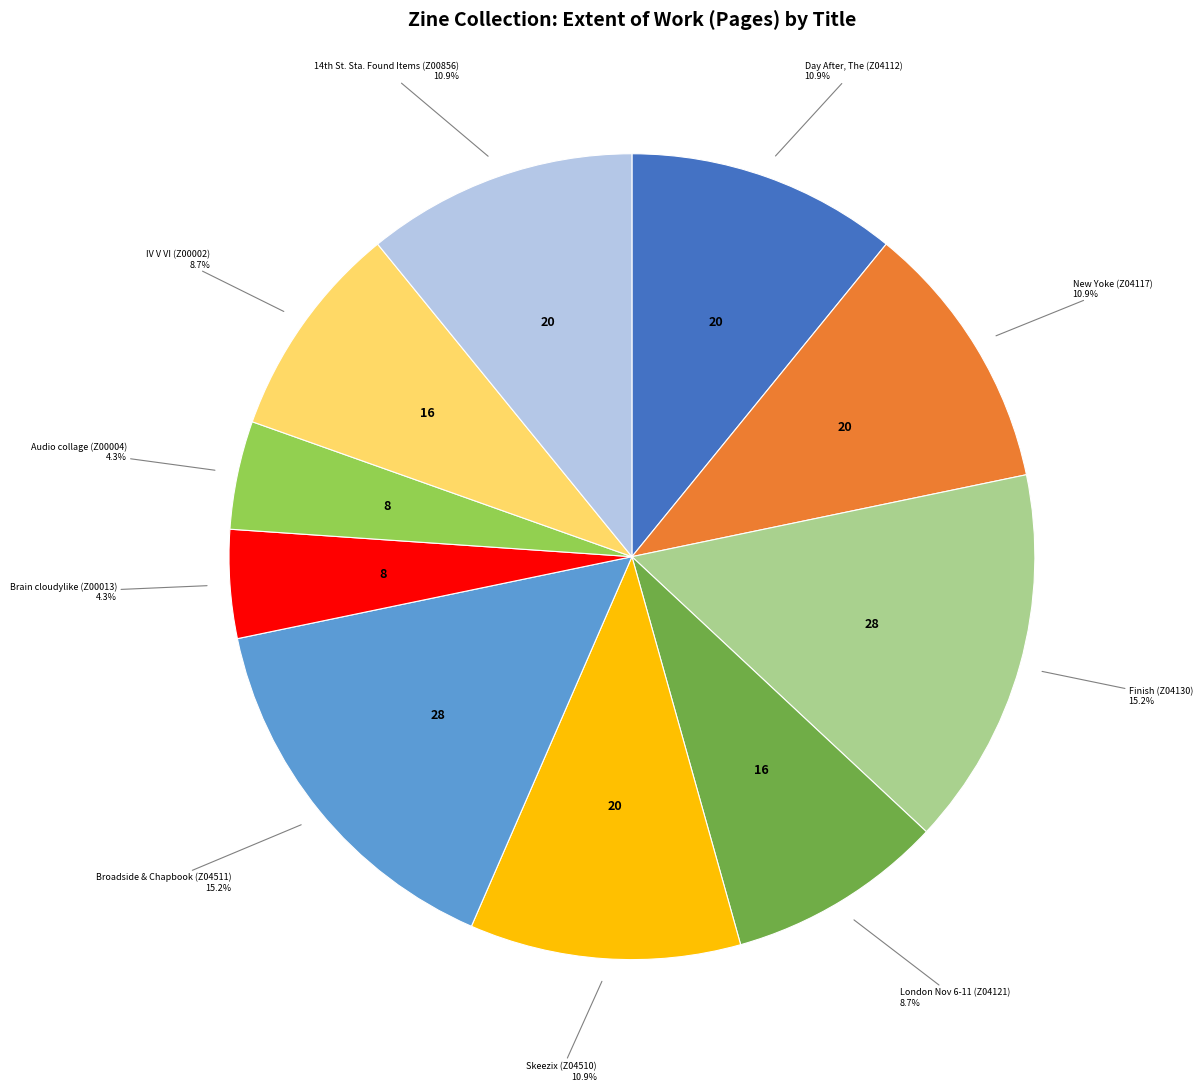

Is there any slice that represents more than half of the pie?

No